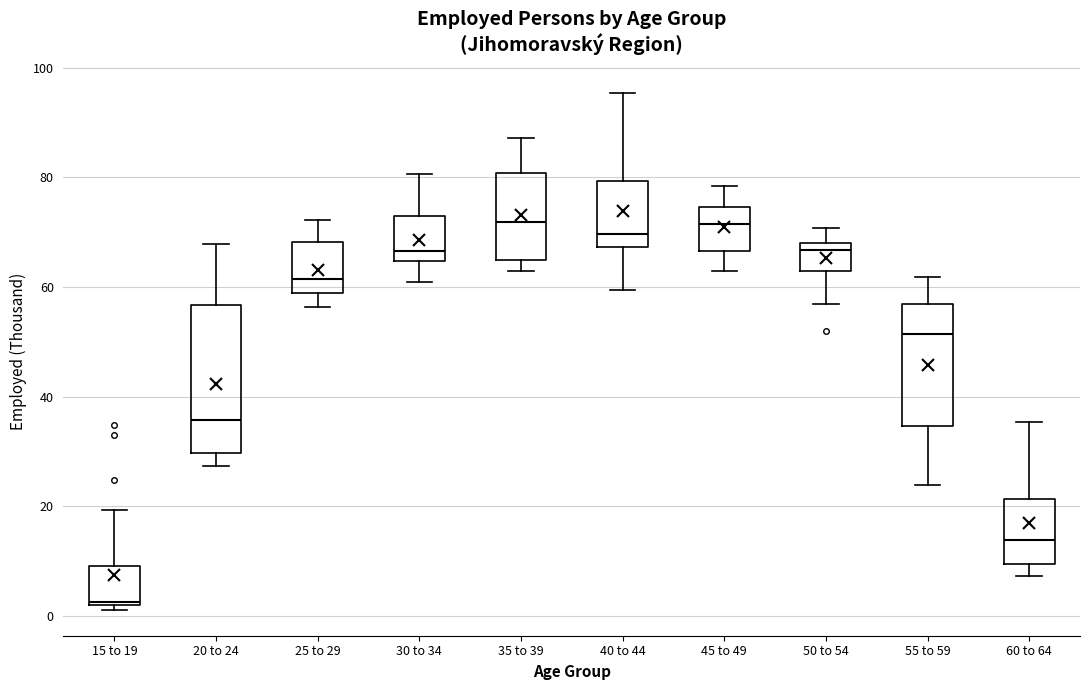

Comparing the boxes themselves (not the whiskers), which one is the tallest?

20 to 24